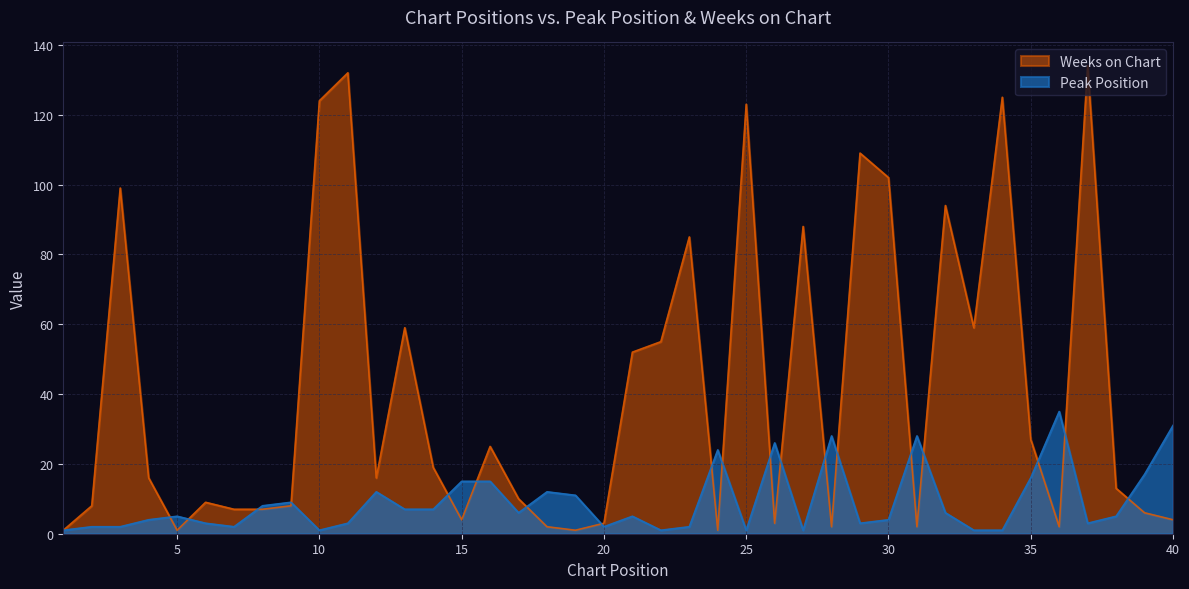

Between 33 and 40, which series saw the biggest shift?

Weeks on Chart